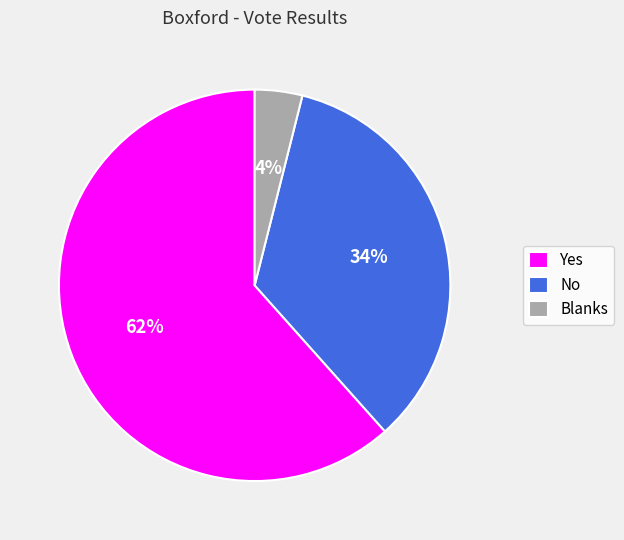

Is it true that No is 45% of the pie?

False